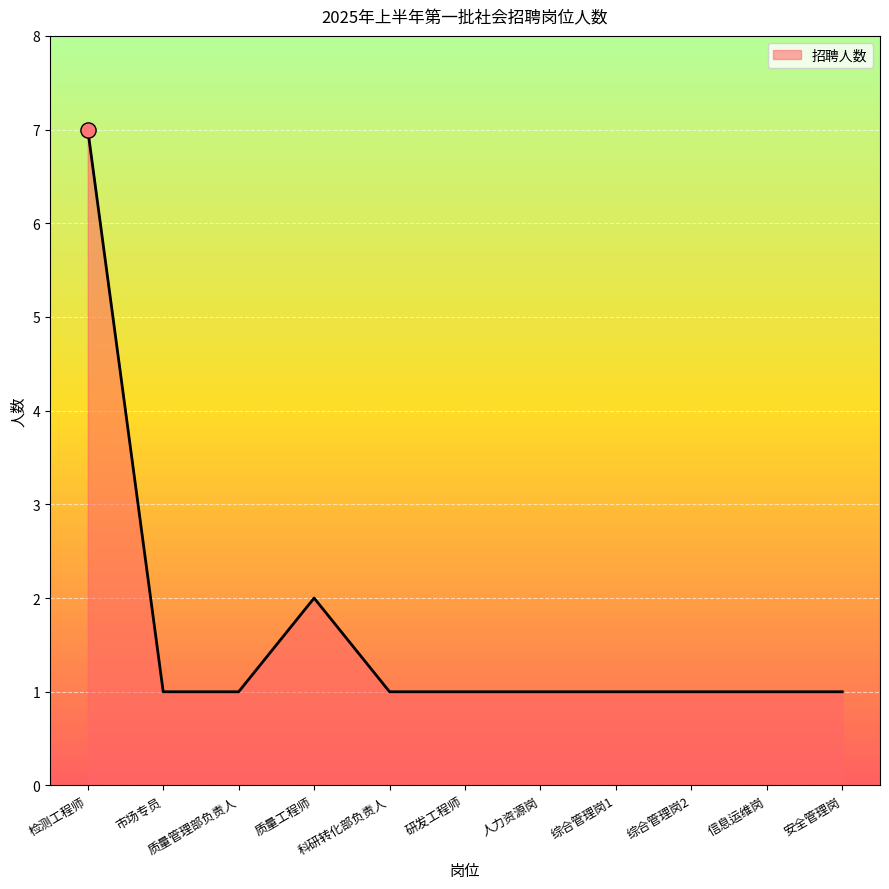

Approximately how many times larger is the value at 研发工程师 compared to 综合管理岗2?

1.0